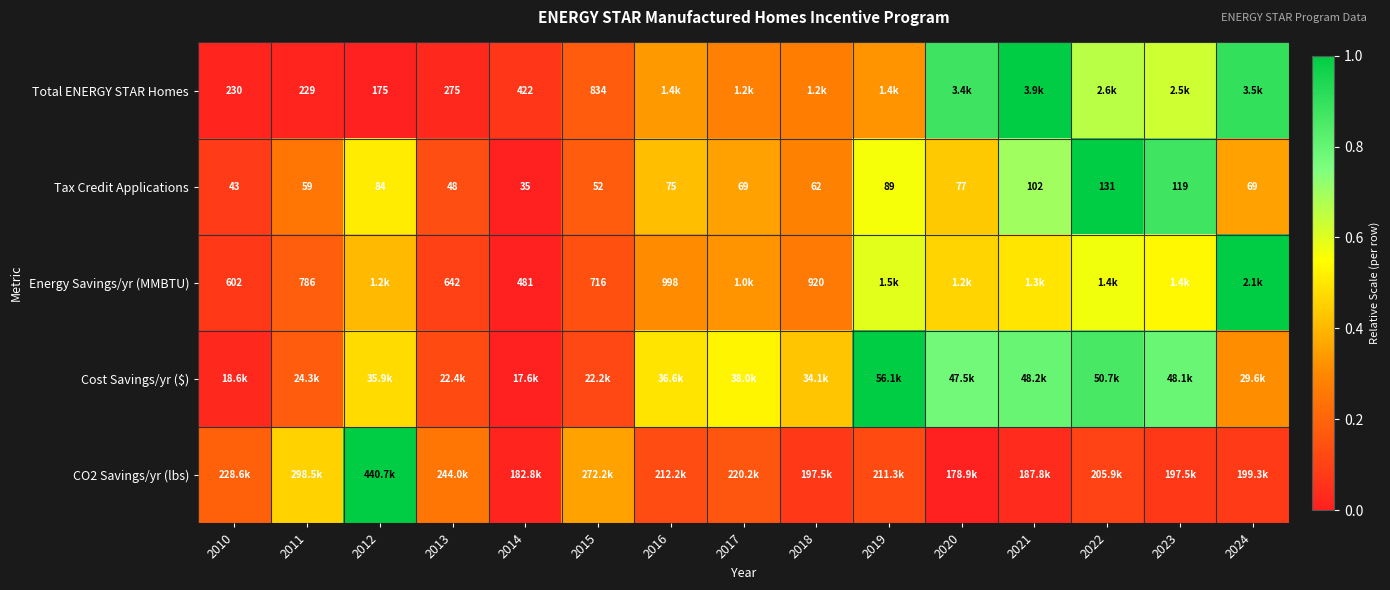

True or false: Tax Credit Applications has a value of 0.1 at 2013.

False